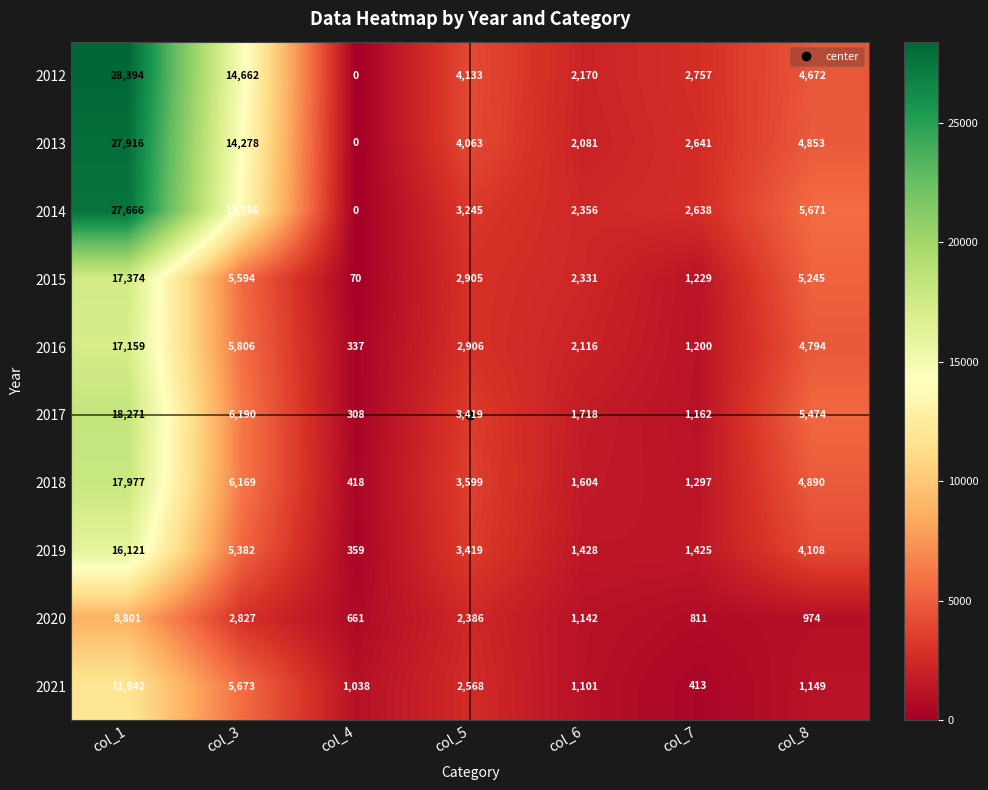

Where is 2020 nearest to the value 4731?

col_3